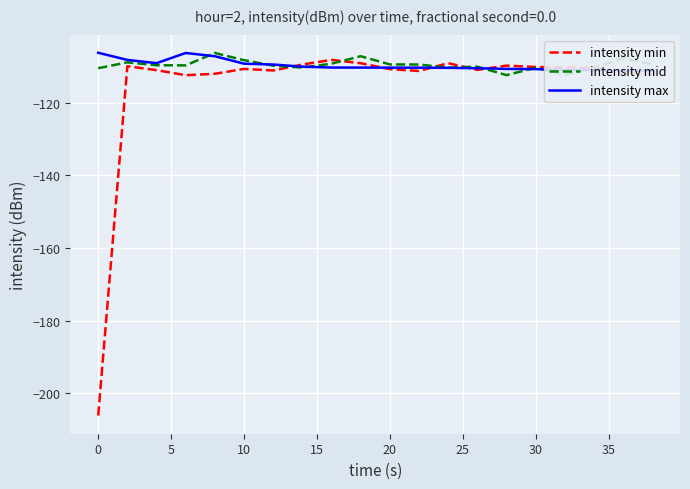

What are all the series names shown in the legend?

intensity min, intensity mid, intensity max